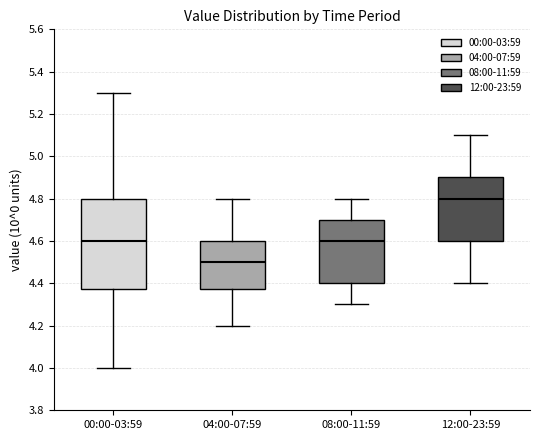

Which box is the tallest, from its lower edge to its upper edge?

00:00-03:59